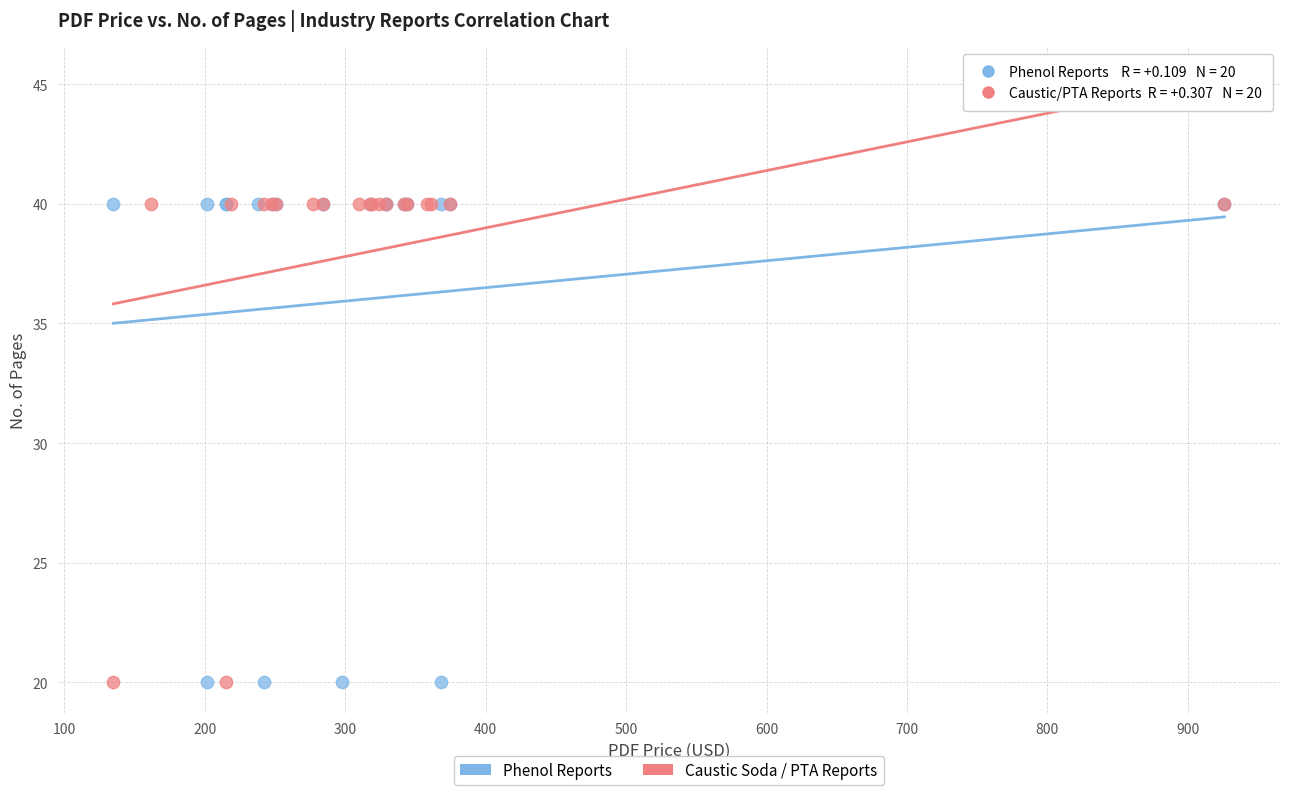

What are all the series names shown in the legend?

Phenol Reports, Caustic Soda / PTA Reports